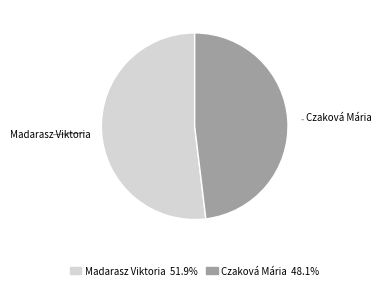

Which category has the smallest portion of the pie?

Czaková Mária